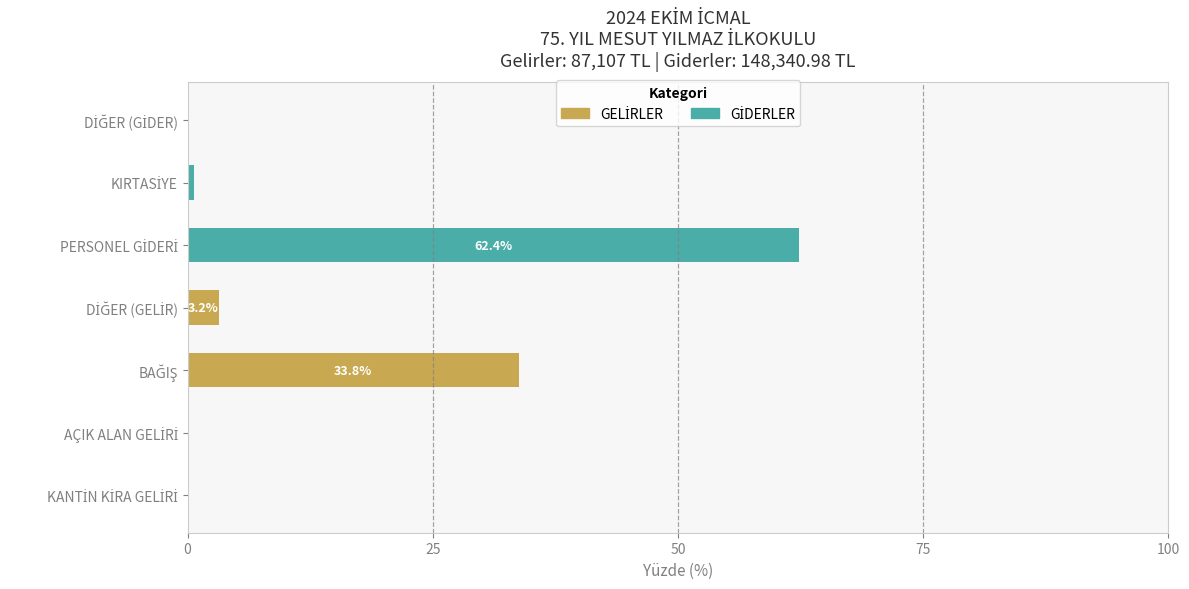

Rank the series by their average value, from highest to lowest.

GİDERLER, GELİRLER